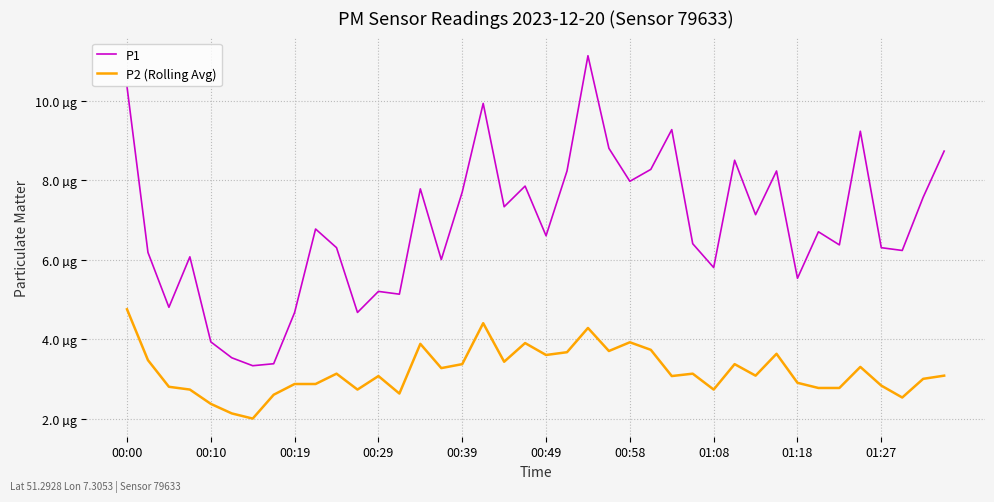

At which category is the sum across all series the highest?

22